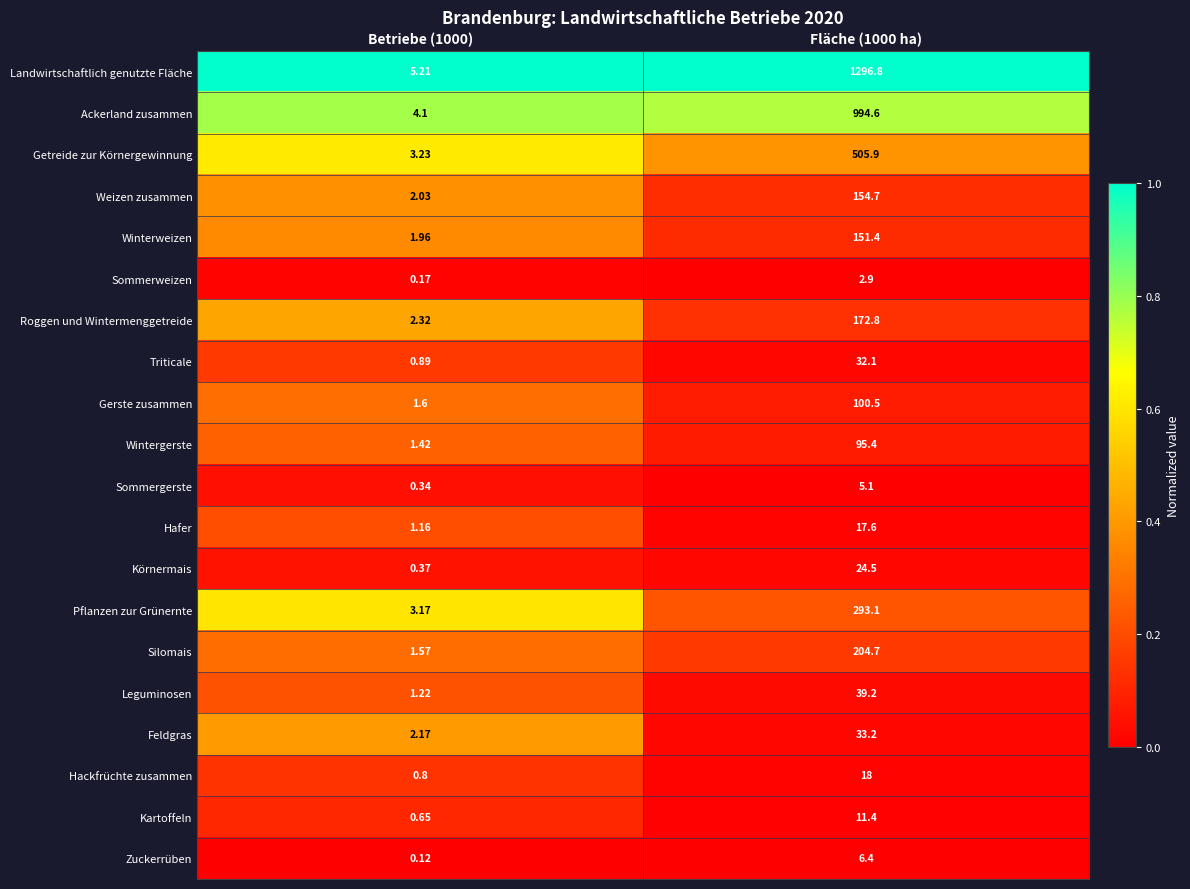

List the series in order of their peak value, highest first.

Landwirtschaftlich genutzte Fläche, Ackerland zusammen, Getreide zur Körnergewinnung, Pflanzen zur Grünernte, Silomais, Roggen und Wintermenggetreide, Weizen zusammen, Winterweizen, Gerste zusammen, Wintergerste, Leguminosen, Feldgras, Triticale, Körnermais, Hackfrüchte zusammen, Hafer, Kartoffeln, Zuckerrüben, Sommergerste, Sommerweizen